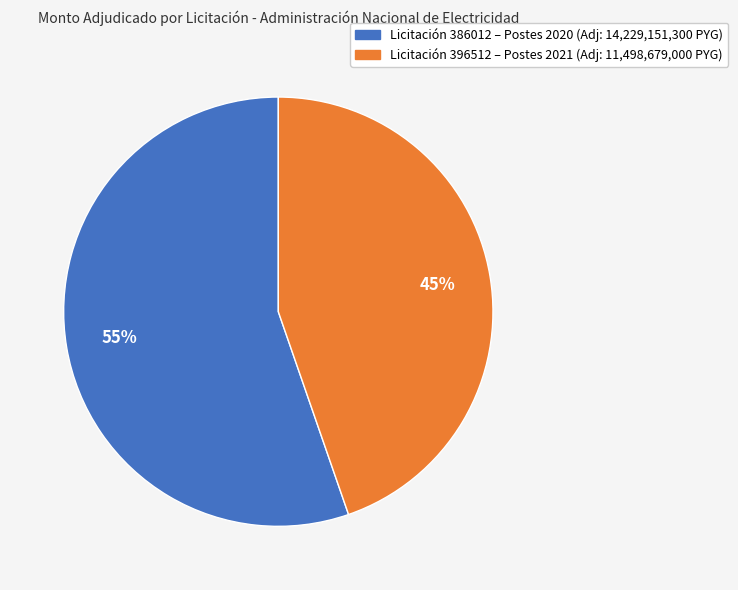

Is there any slice that represents more than half of the pie?

Yes